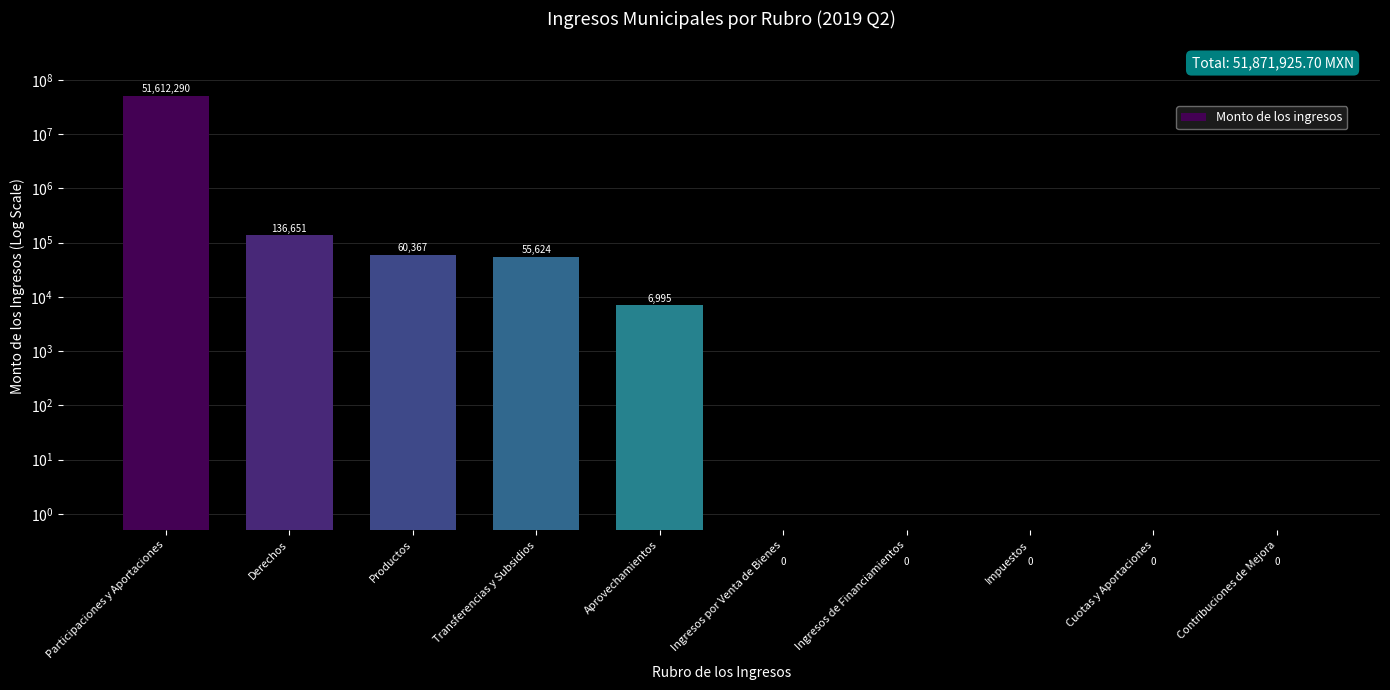

At which label is the value closest to 25806144?

Derechos